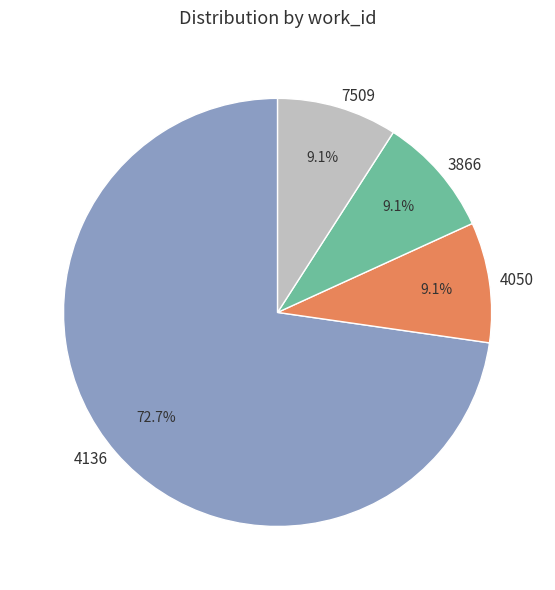

Is there a majority slice in this chart?

Yes